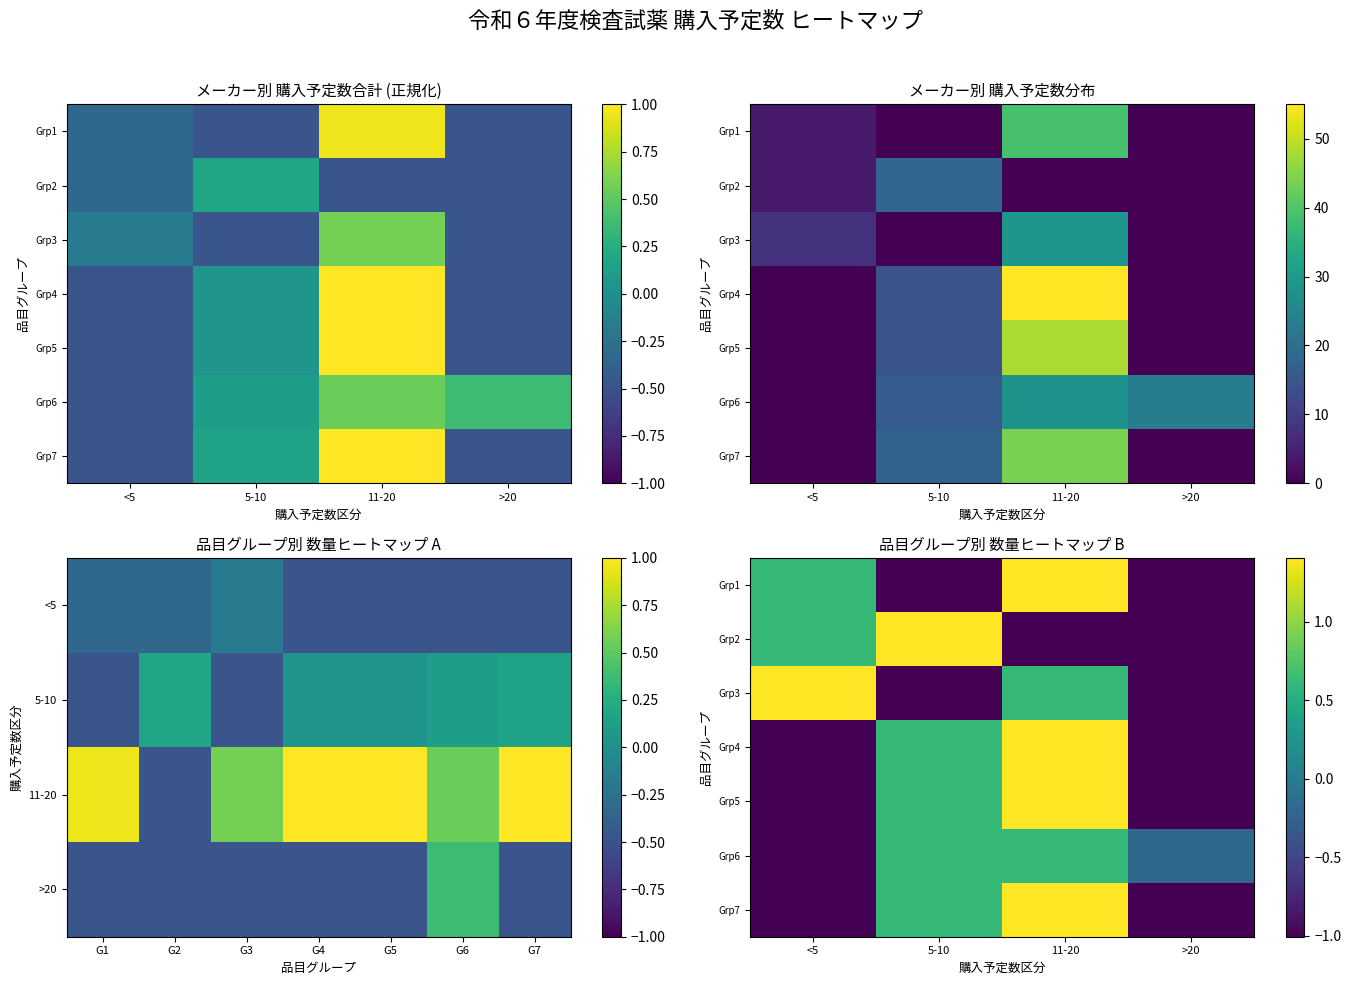

True or false: Grp7 has a value of 0.9 at 11-20.

False